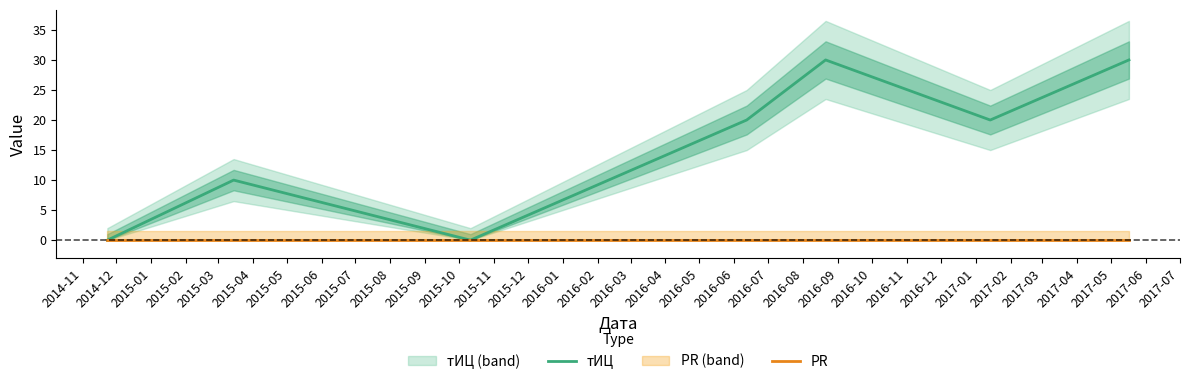

Does the chart have visible grid lines?

No